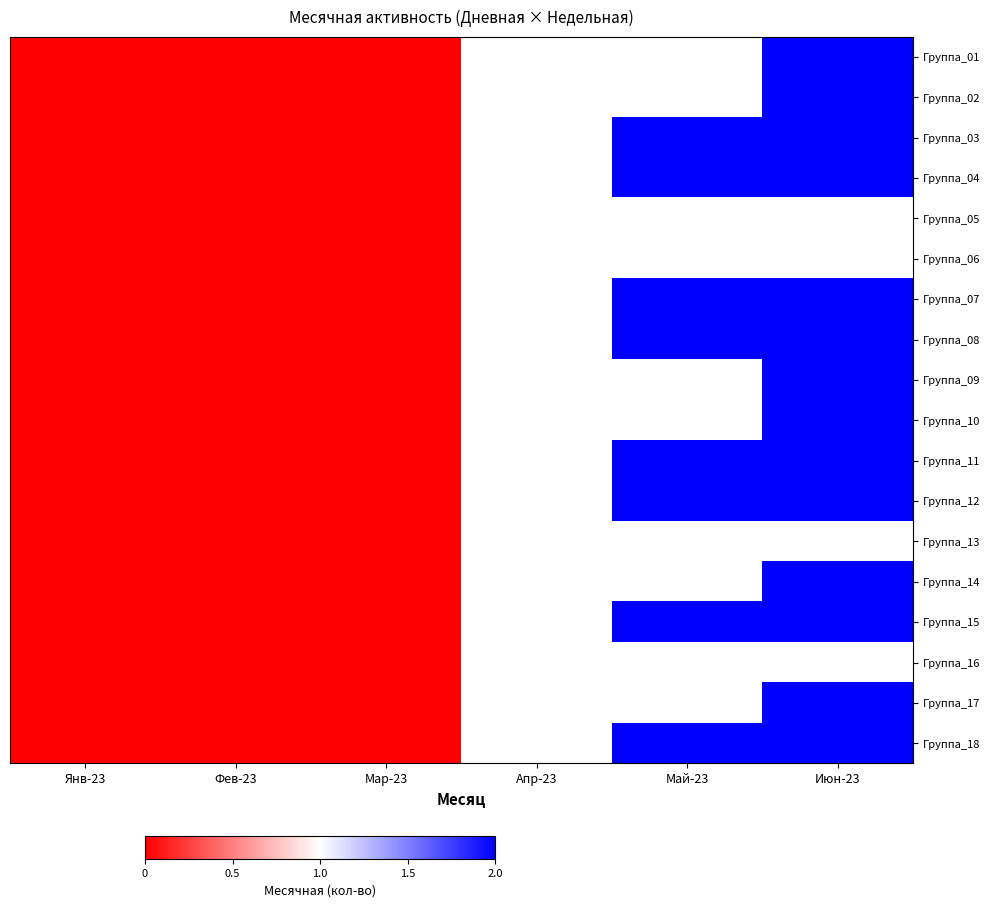

Reading right to left, transcribe all the data shown in this chart.

Группа_01: Июн-23=2	Май-23=1	Апр-23=1	Мар-23=0	Фев-23=0	Янв-23=0
Группа_02: Июн-23=2	Май-23=1	Апр-23=1	Мар-23=0	Фев-23=0	Янв-23=0
Группа_03: Июн-23=2	Май-23=2	Апр-23=1	Мар-23=0	Фев-23=0	Янв-23=0
Группа_04: Июн-23=2	Май-23=2	Апр-23=1	Мар-23=0	Фев-23=0	Янв-23=0
Группа_05: Июн-23=1	Май-23=1	Апр-23=1	Мар-23=0	Фев-23=0	Янв-23=0
Группа_06: Июн-23=1	Май-23=1	Апр-23=1	Мар-23=0	Фев-23=0	Янв-23=0
Группа_07: Июн-23=2	Май-23=2	Апр-23=1	Мар-23=0	Фев-23=0	Янв-23=0
Группа_08: Июн-23=2	Май-23=2	Апр-23=1	Мар-23=0	Фев-23=0	Янв-23=0
Группа_09: Июн-23=2	Май-23=1	Апр-23=1	Мар-23=0	Фев-23=0	Янв-23=0
Группа_10: Июн-23=2	Май-23=1	Апр-23=1	Мар-23=0	Фев-23=0	Янв-23=0
Группа_11: Июн-23=2	Май-23=2	Апр-23=1	Мар-23=0	Фев-23=0	Янв-23=0
Группа_12: Июн-23=2	Май-23=2	Апр-23=1	Мар-23=0	Фев-23=0	Янв-23=0
Группа_13: Июн-23=1	Май-23=1	Апр-23=1	Мар-23=0	Фев-23=0	Янв-23=0
Группа_14: Июн-23=2	Май-23=1	Апр-23=1	Мар-23=0	Фев-23=0	Янв-23=0
Группа_15: Июн-23=2	Май-23=2	Апр-23=1	Мар-23=0	Фев-23=0	Янв-23=0
Группа_16: Июн-23=1	Май-23=1	Апр-23=1	Мар-23=0	Фев-23=0	Янв-23=0
Группа_17: Июн-23=2	Май-23=1	Апр-23=1	Мар-23=0	Фев-23=0	Янв-23=0
Группа_18: Июн-23=2	Май-23=2	Апр-23=1	Мар-23=0	Фев-23=0	Янв-23=0